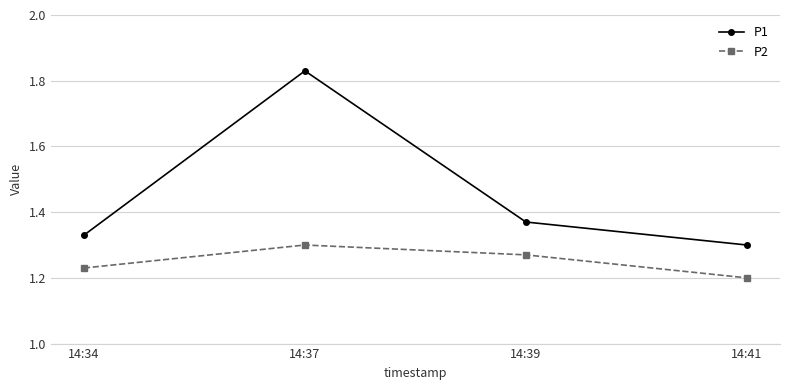

True or false: P2 and P1 intersect in this chart.

False